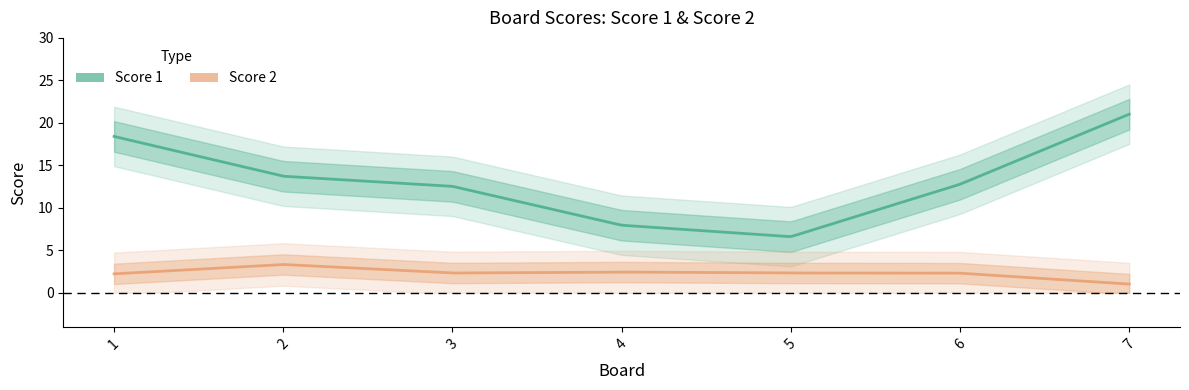

In Score 2, how many points are higher than both neighbors (excluding endpoints)?

3